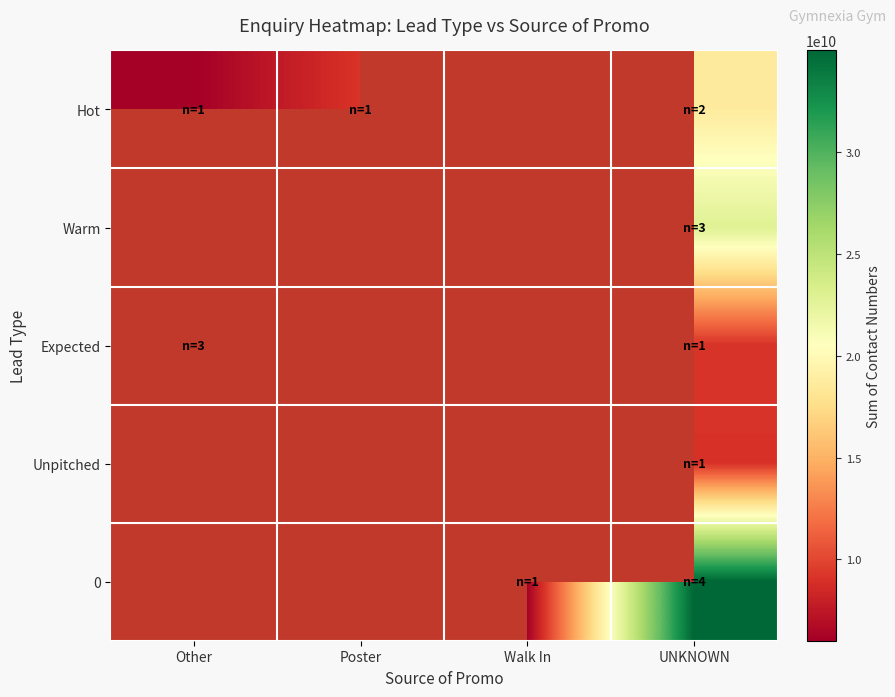

What is the difference between the highest and lowest values at Other?

17740037913.0